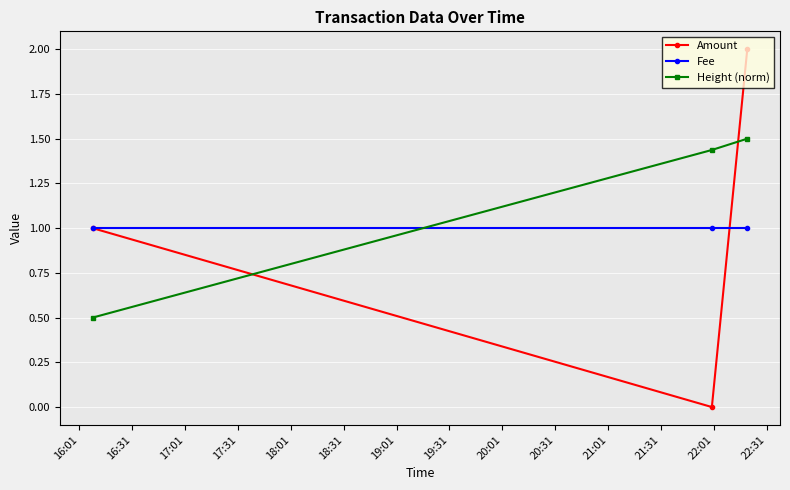

What is the lowest value of the Height (norm) series?

0.5